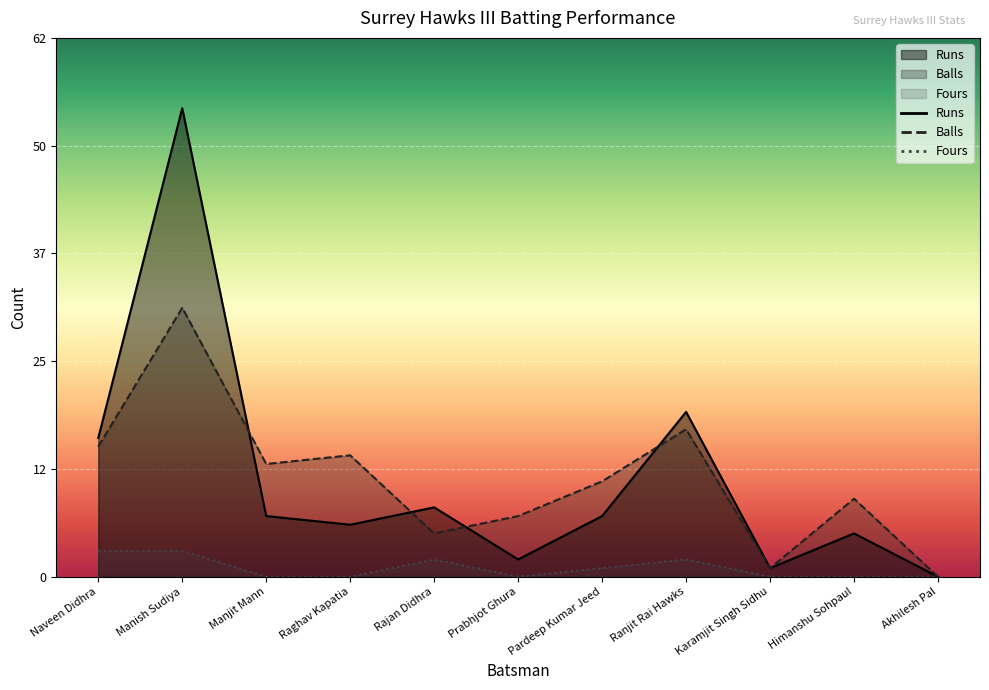

How many lines are shown in the chart?

3